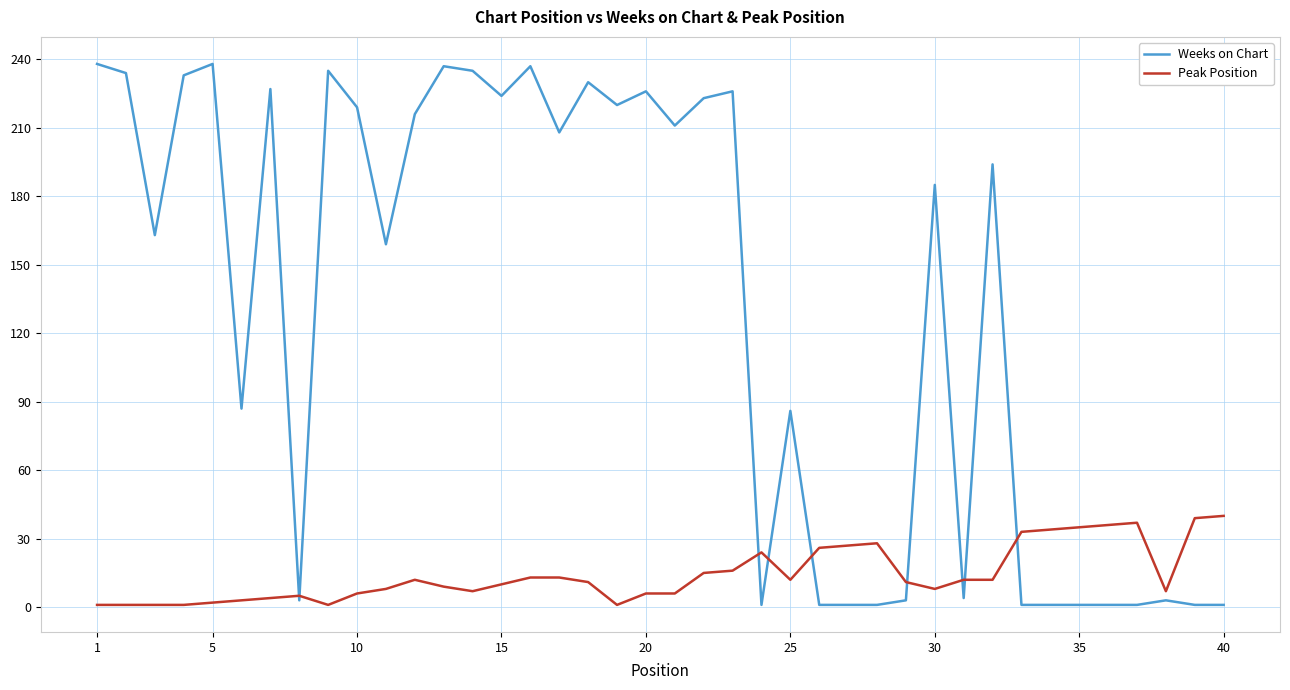

Which series has the widest spread of values?

Weeks on Chart